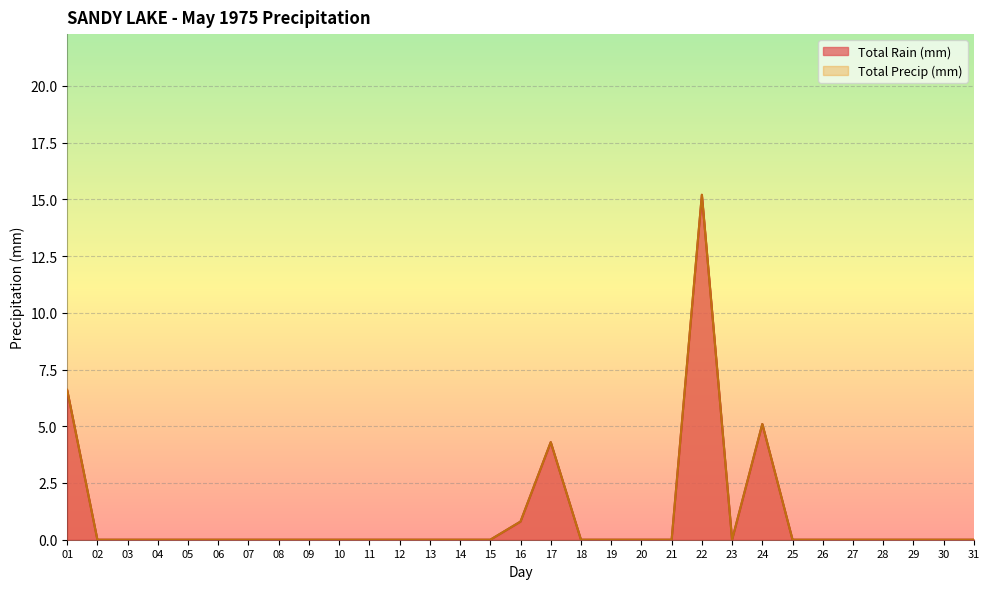

Reading right to left, extract all data points from this chart.

Total Rain (mm): 0.0	0.0	0.0	0.0	0.0	0.0	0.0	5.1	0.0	15.2	0.0	0.0	0.0	0.0	4.3	0.8	0.0	0.0	0.0	0.0	0.0	0.0	0.0	0.0	0.0	0.0	0.0	0.0	0.0	0.0	6.6
Total Precip (mm): 0.0	0.0	0.0	0.0	0.0	0.0	0.0	5.1	0.0	15.2	0.0	0.0	0.0	0.0	4.3	0.8	0.0	0.0	0.0	0.0	0.0	0.0	0.0	0.0	0.0	0.0	0.0	0.0	0.0	0.0	6.6